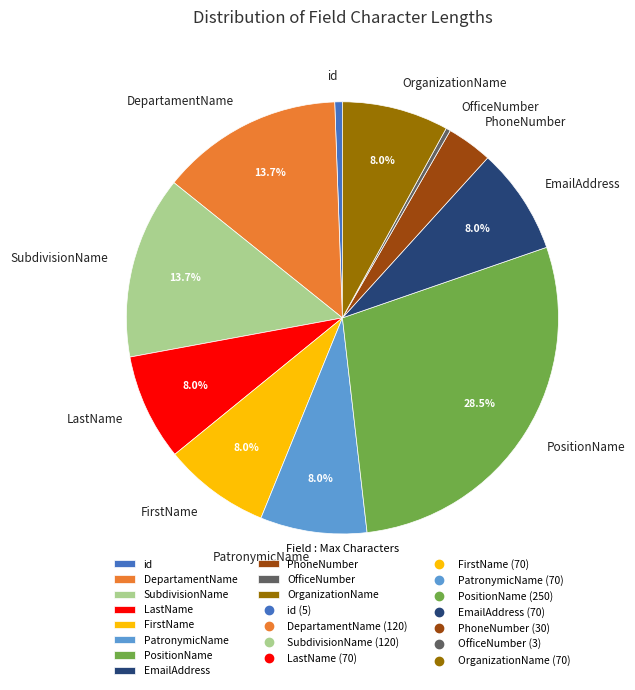

Which category has the biggest portion of the pie?

PositionName